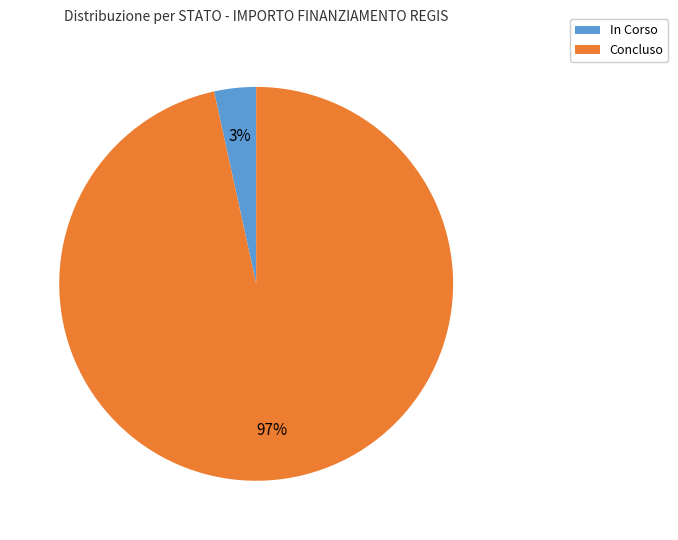

Between Concluso and In Corso, which is larger?

Concluso